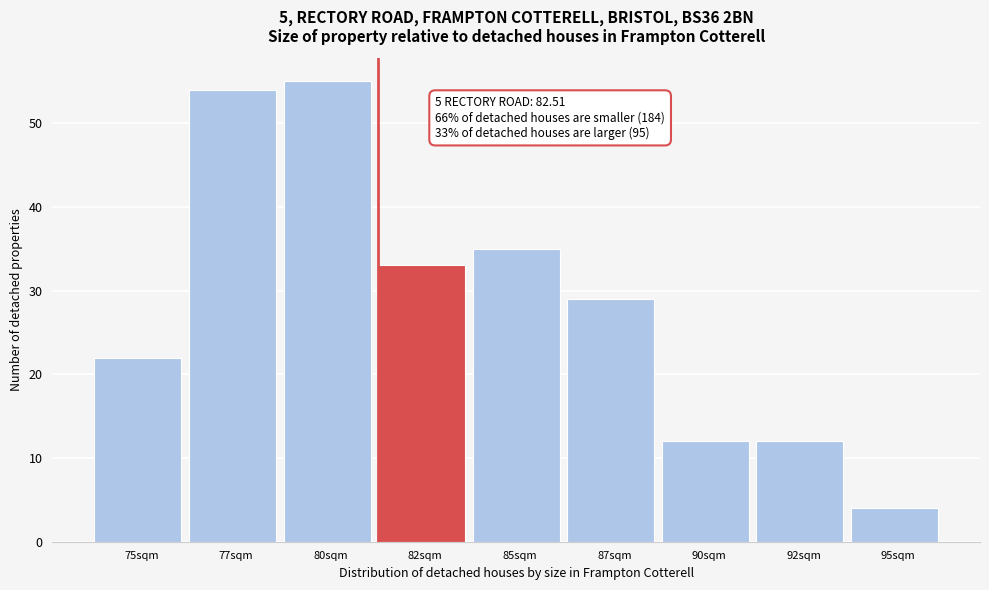

Reading left to right, list all the values displayed in this chart.

22	54	55	33	35	29	12	12	4